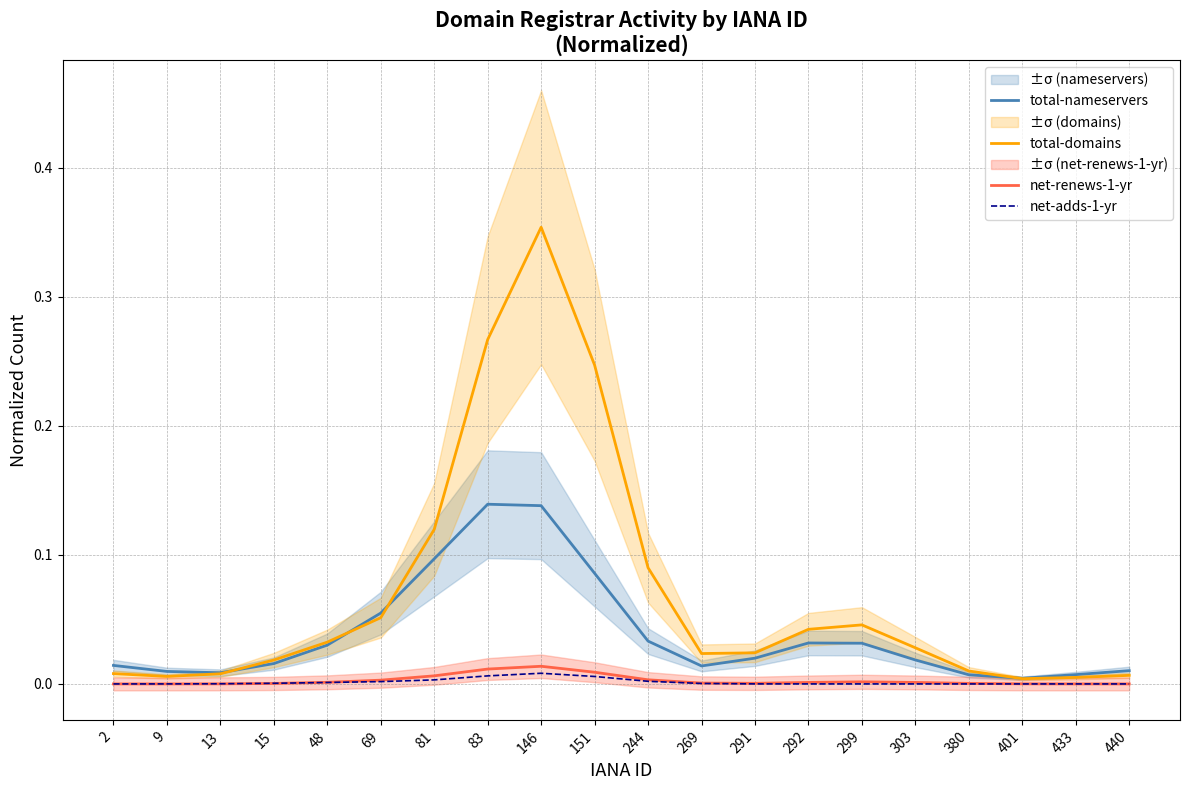

In total-domains, how many points are higher than both neighbors (excluding endpoints)?

2